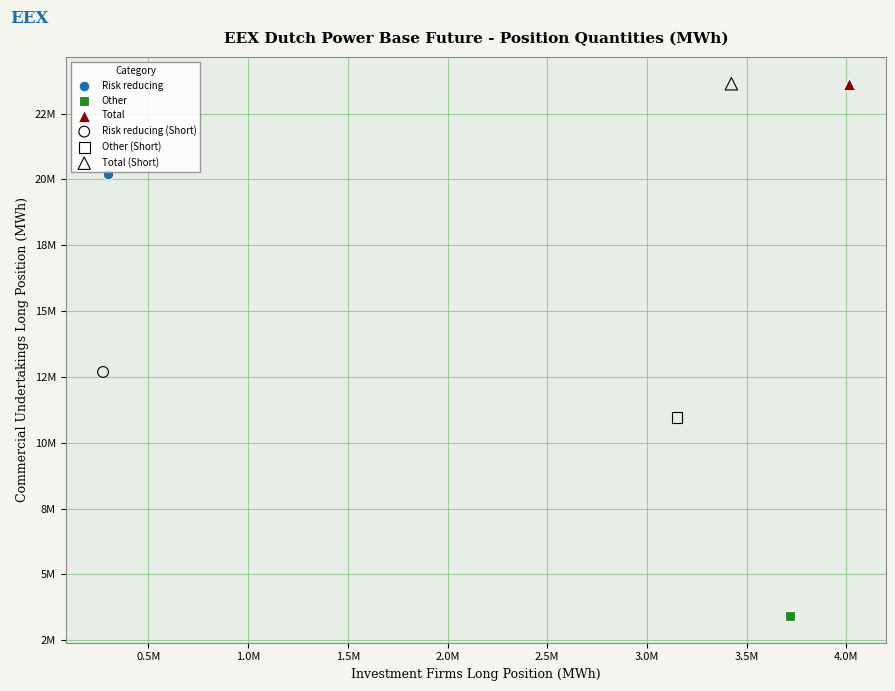

What are all the series names shown in the legend?

Risk reducing, Other, Total, Risk reducing (Short), Other (Short), Total (Short)